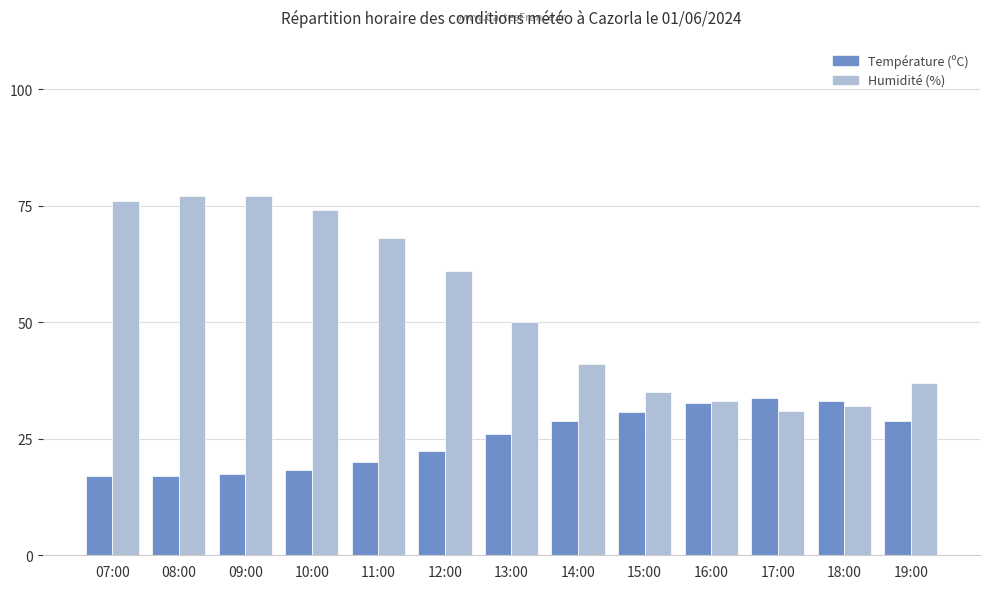

At which label does Humidité (%) first exceed 50?

07:00